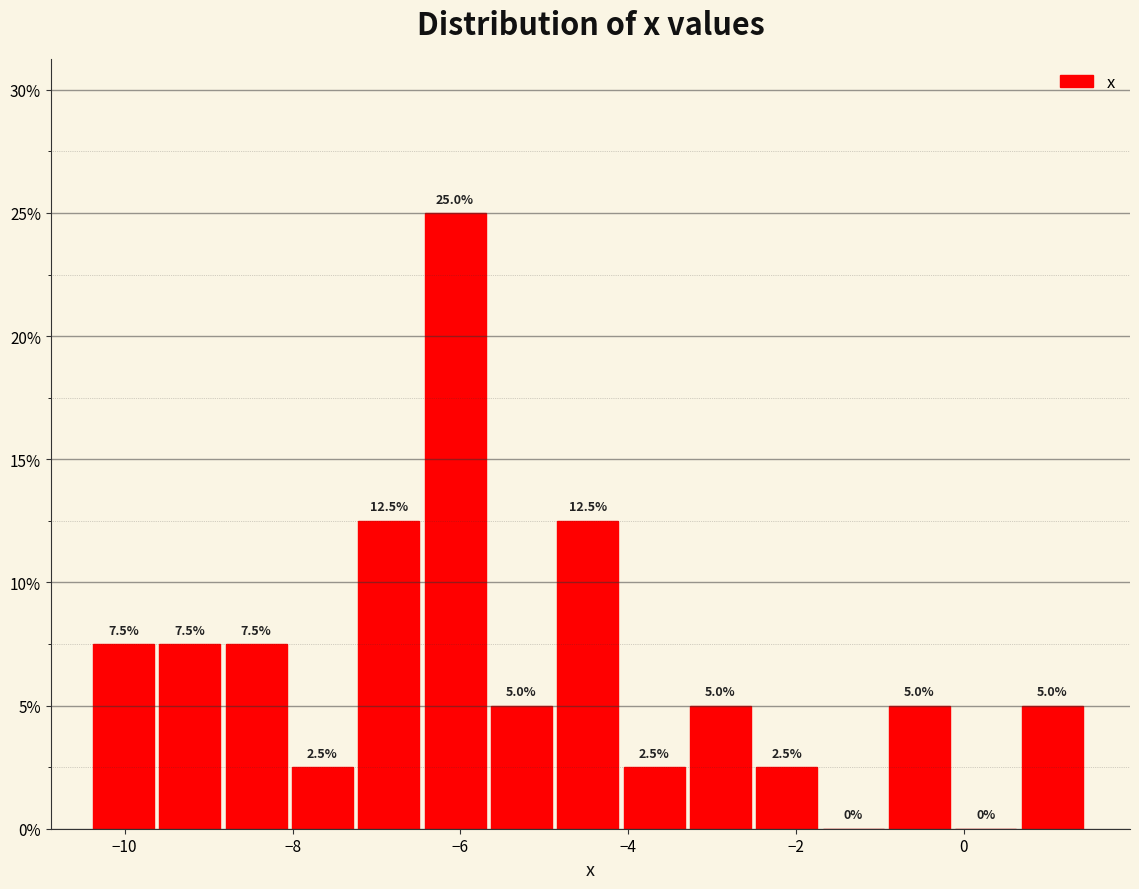

Read against the x-axis, roughly where is the centre of the tallest bar?

-6.0